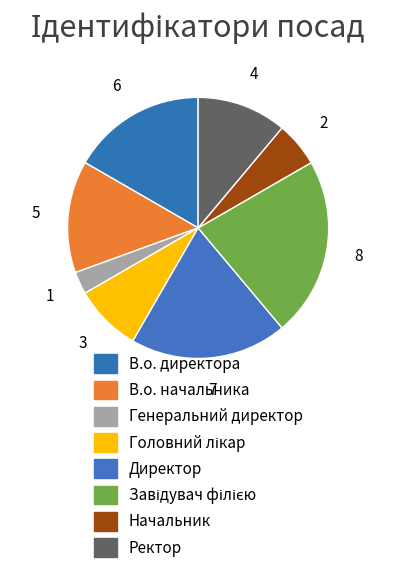

What percentage do Ректор and Генеральний директор together represent?

13.9%